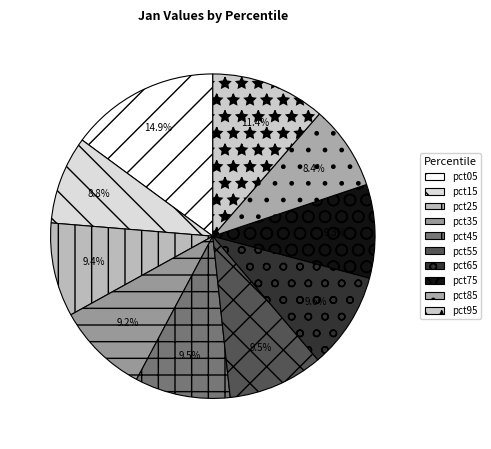

Is it true that pct85 is 8% of the pie?

True